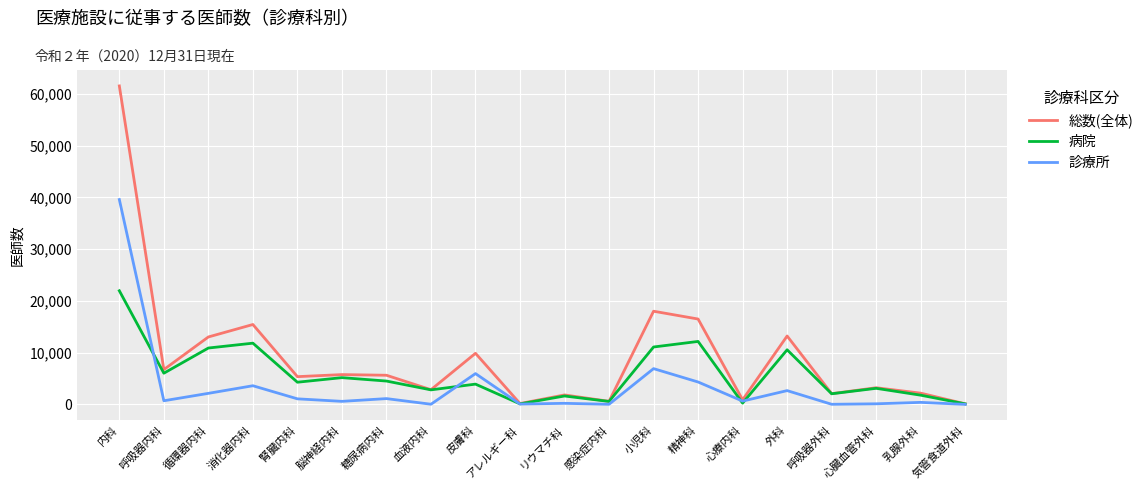

Which series has the largest range (max minus min)?

総数(全体)